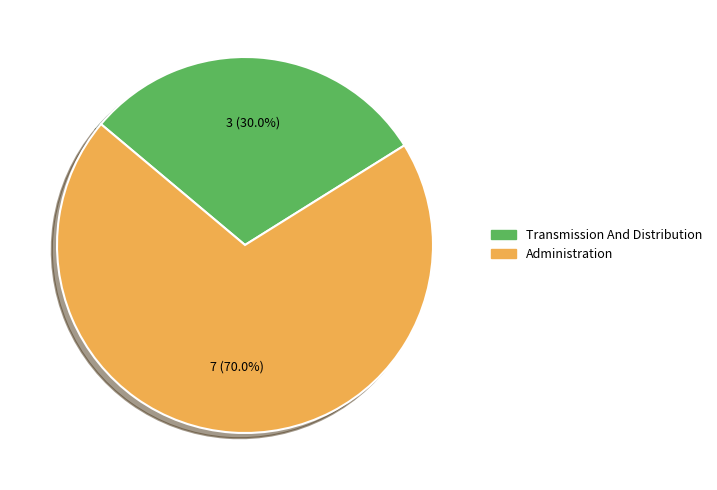

How many slices are in this pie chart?

2